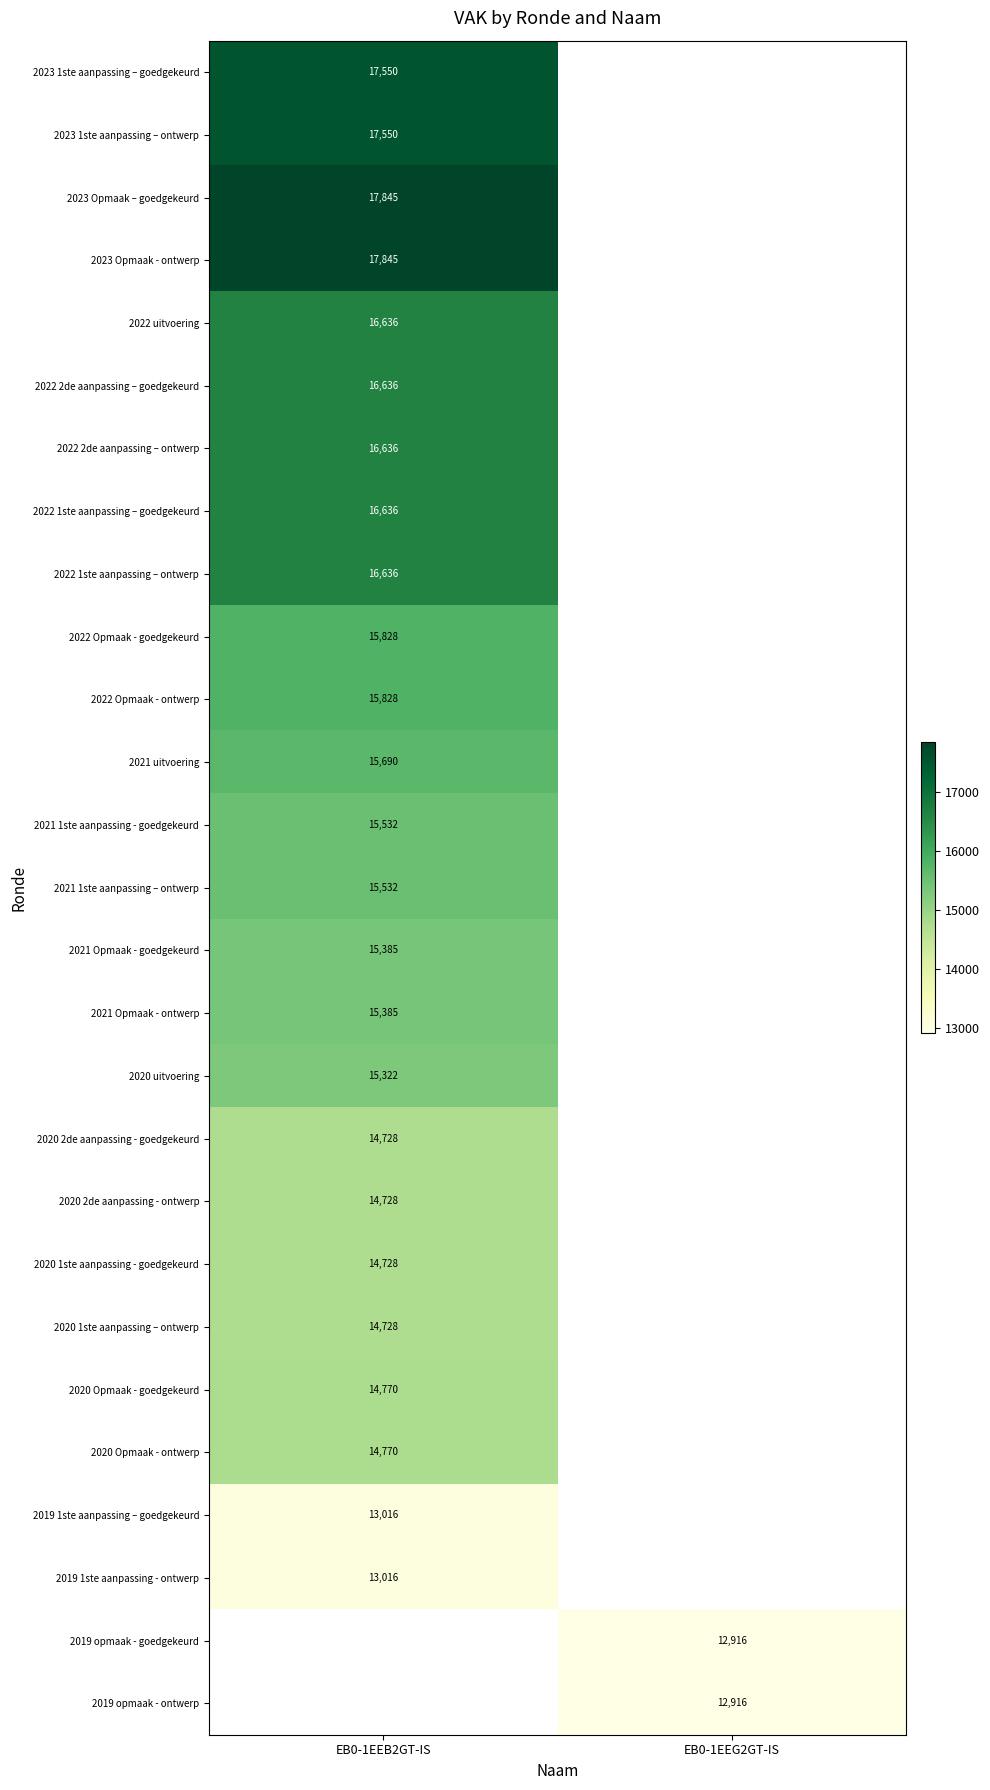

The value of 2022 Opmaak - ontwerp at EB0-1EEB2GT-IS is 15828. True or false?

True